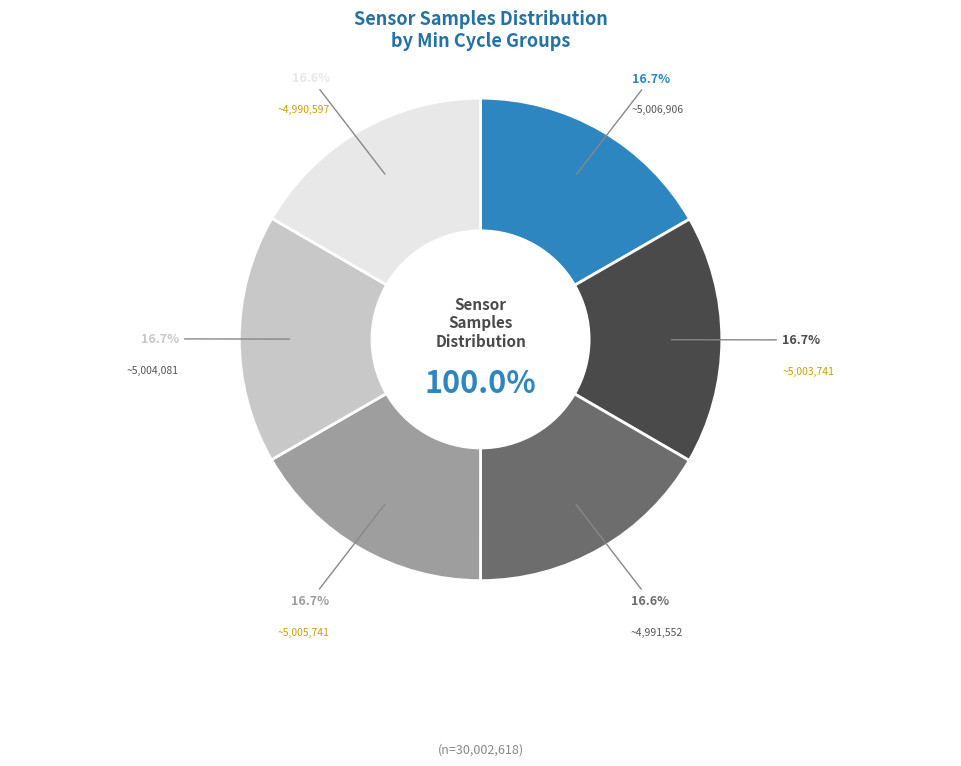

Is there any slice that represents more than half of the pie?

No